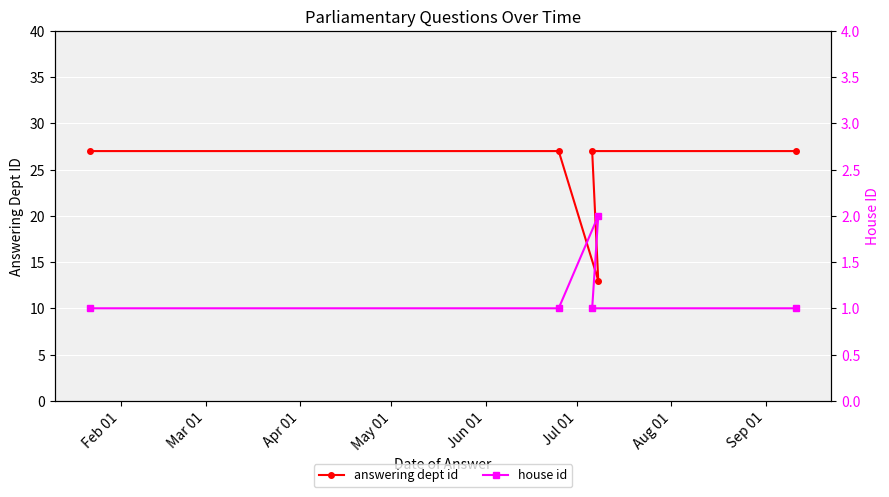

What is the maximum value for answering dept id?

27